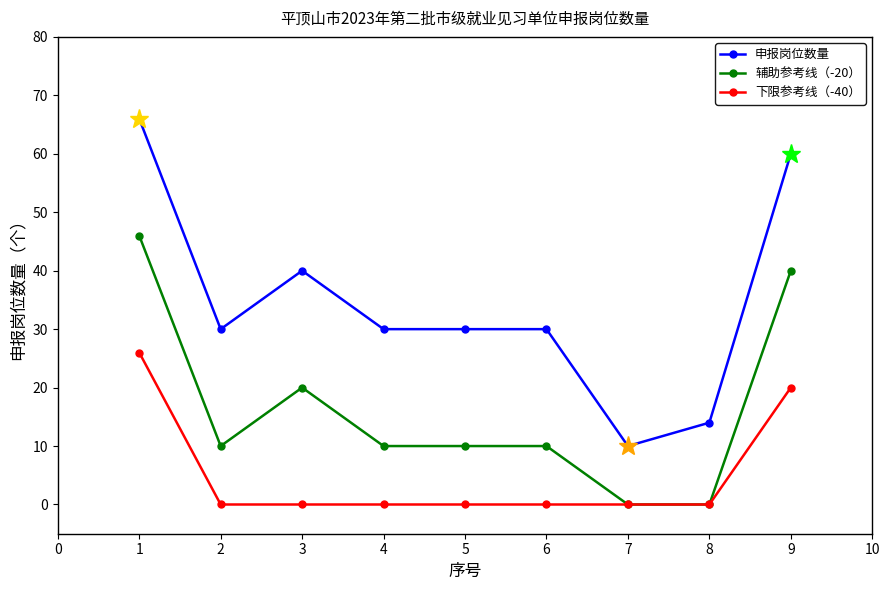

What is the value of the 申报岗位数量 point at the 3rd from the left?

40